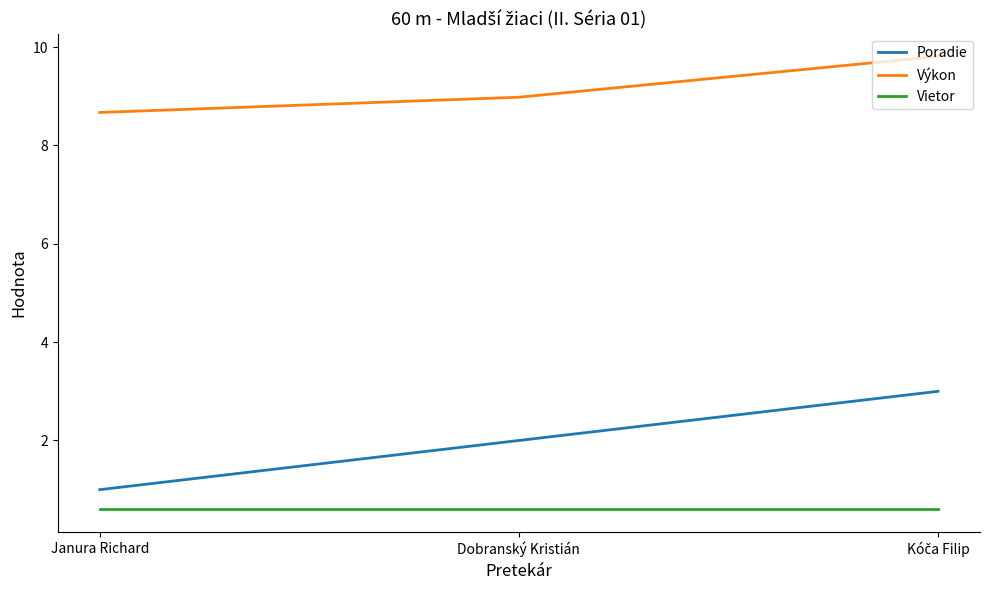

What position from the left is Dobranský Kristián?

2